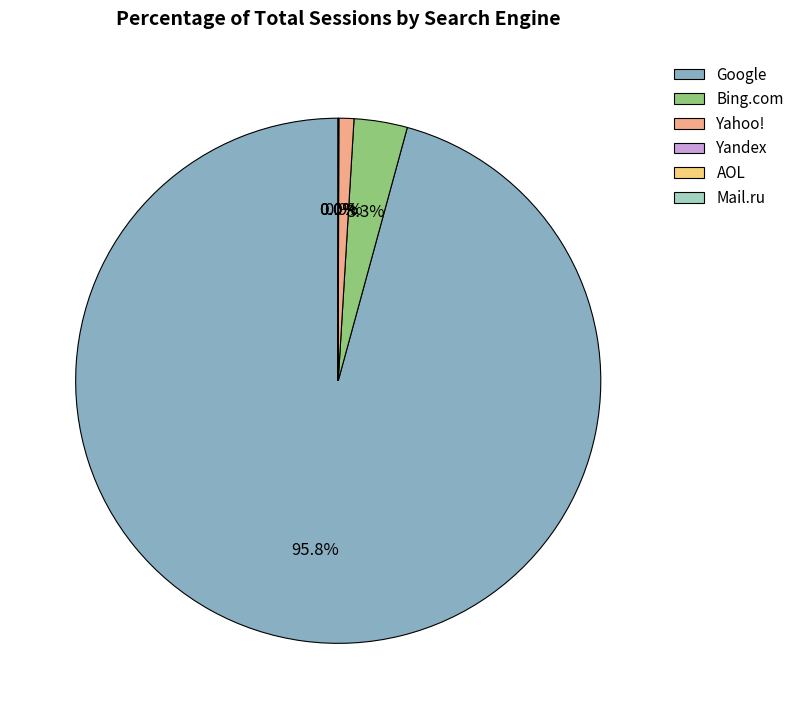

Between Bing.com and Google, which is larger?

Google